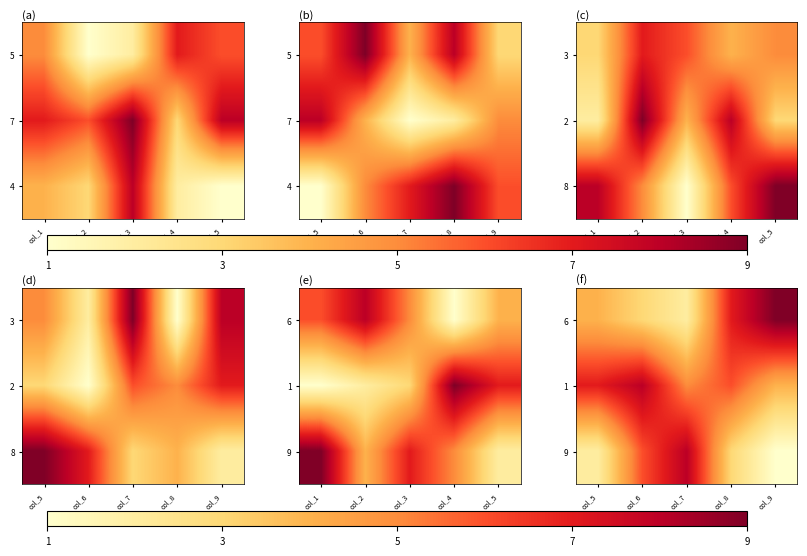

Which category has the highest value in the 1 series?

col_6